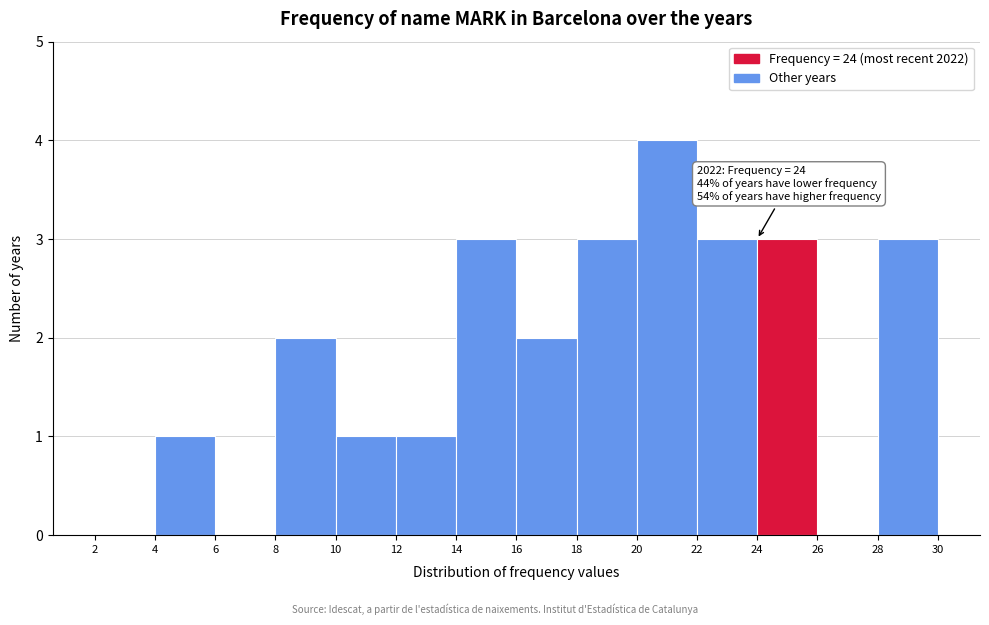

Over which range of the x-axis is the bar tallest?

20 to 22